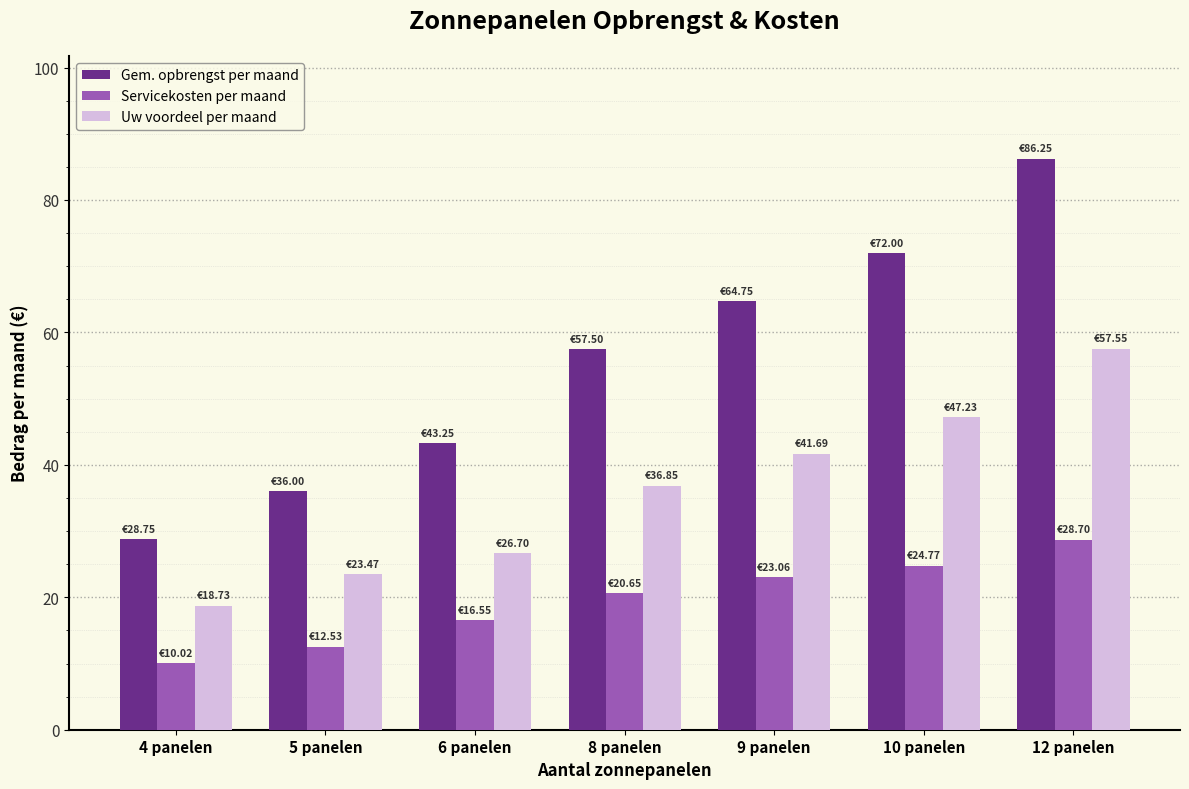

How many data points does each series have?

7